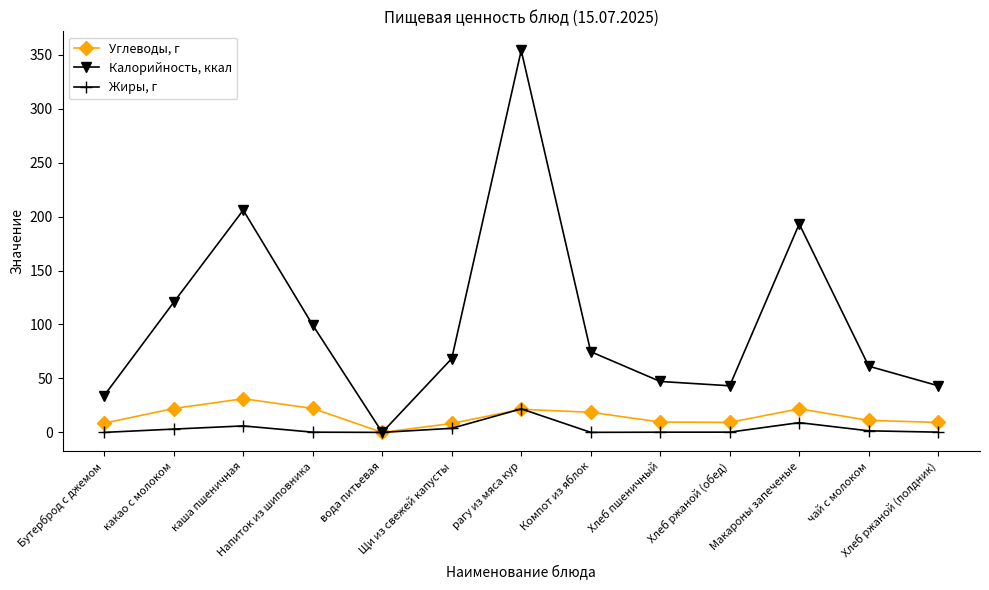

What is the difference between the maximum and minimum values in the Жиры, г series?

21.8